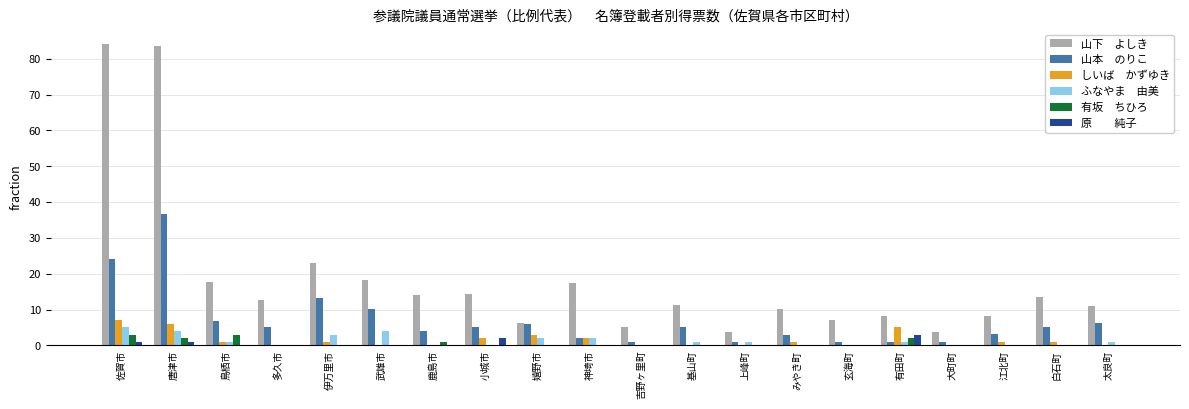

What is the maximum value shown in the chart?

84.1